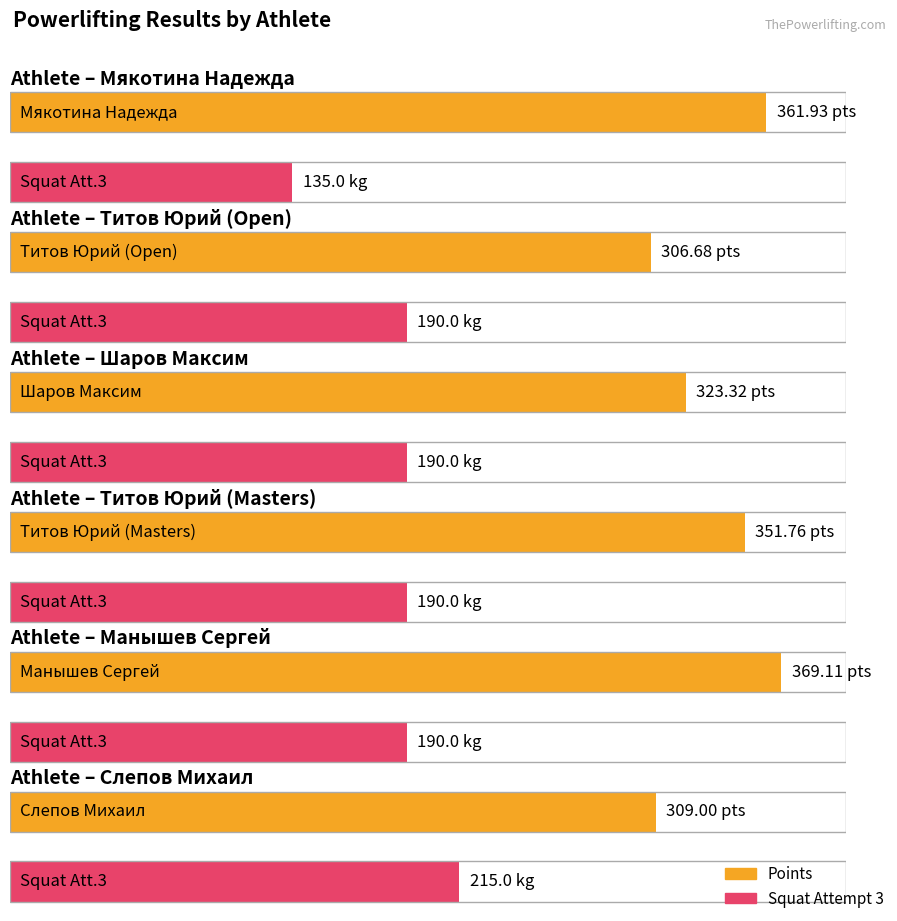

What is the label of the 6th bar from the right?

Мякотина Надежда